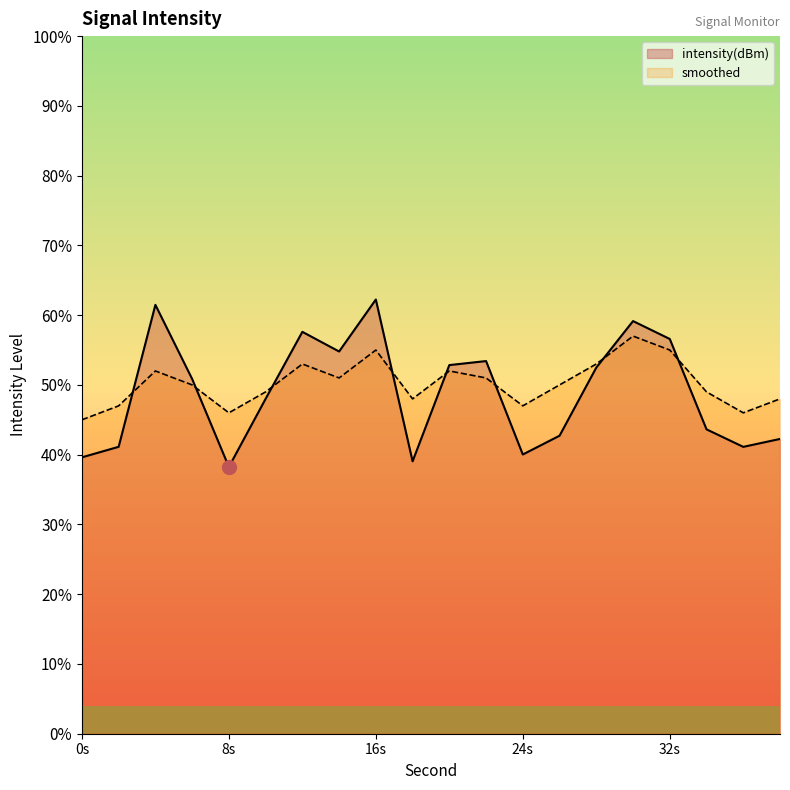

Where do intensity(dBm) and smoothed first cross each other?

2 and 4